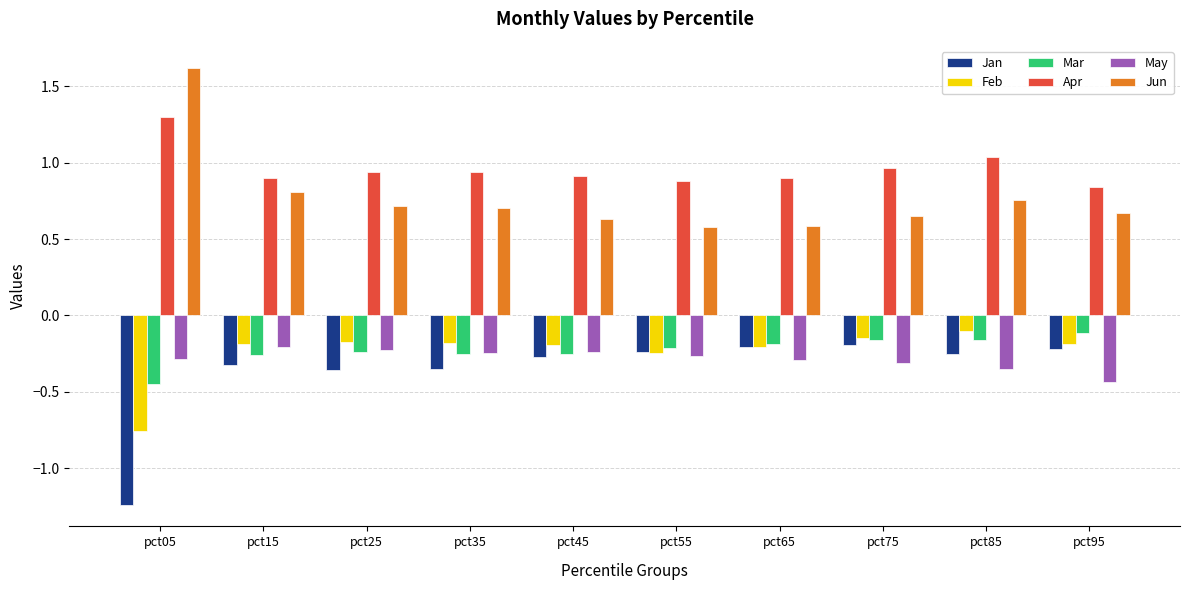

How many Jun values are between 0 and 1?

9